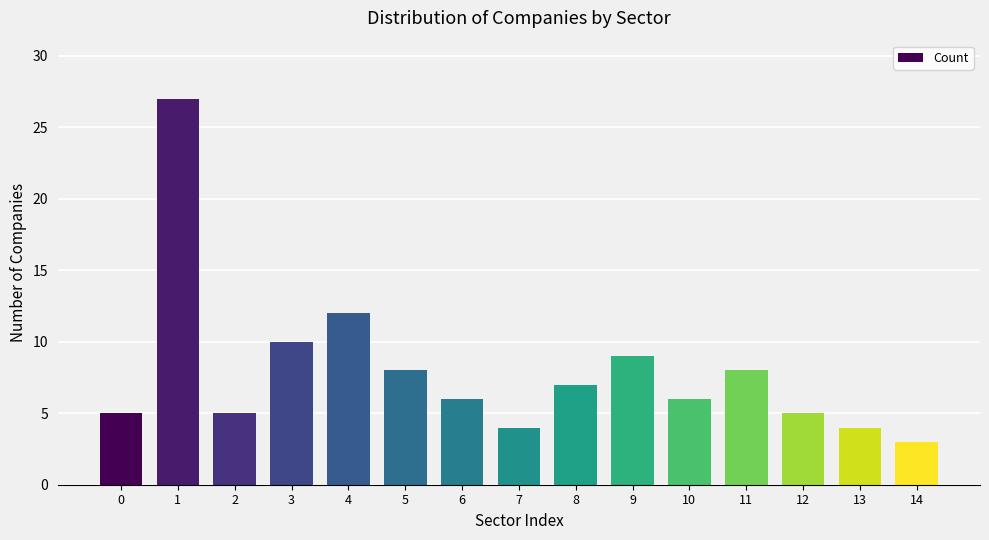

Reading left to right, extract all data points from this chart.

0=5	1=27	2=5	3=10	4=12	5=8	6=6	7=4	8=7	9=9	10=6	11=8	12=5	13=4	14=3